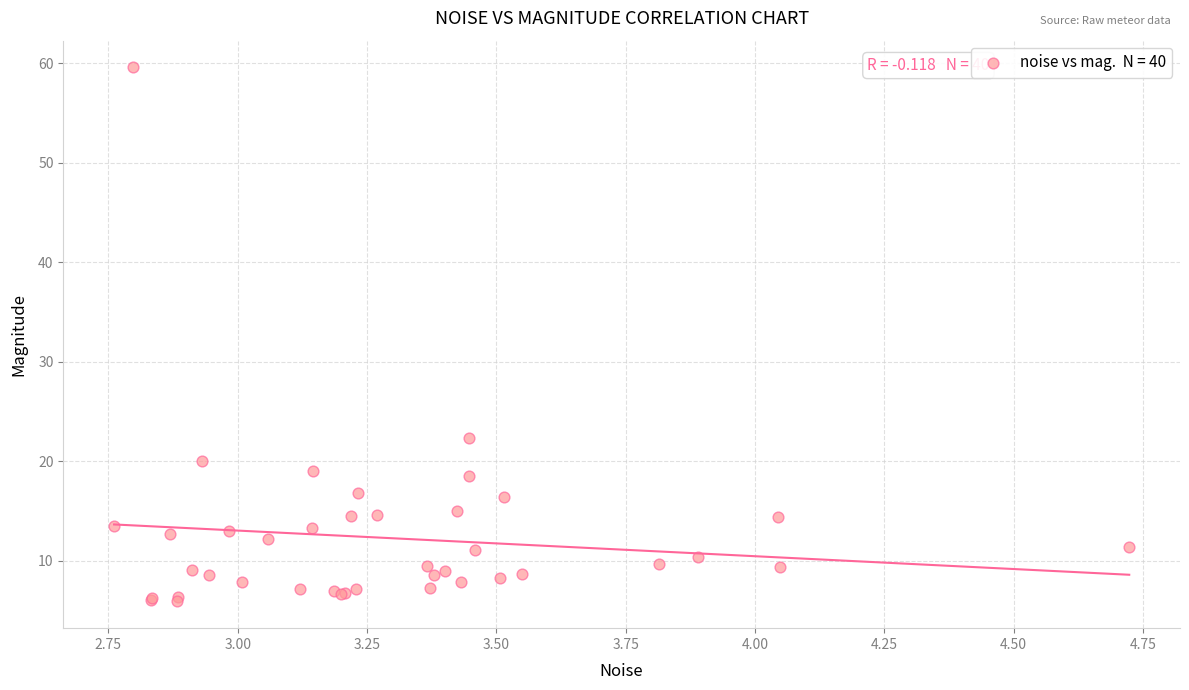

What Y value in the scatter plot is closest to 32?

22.3